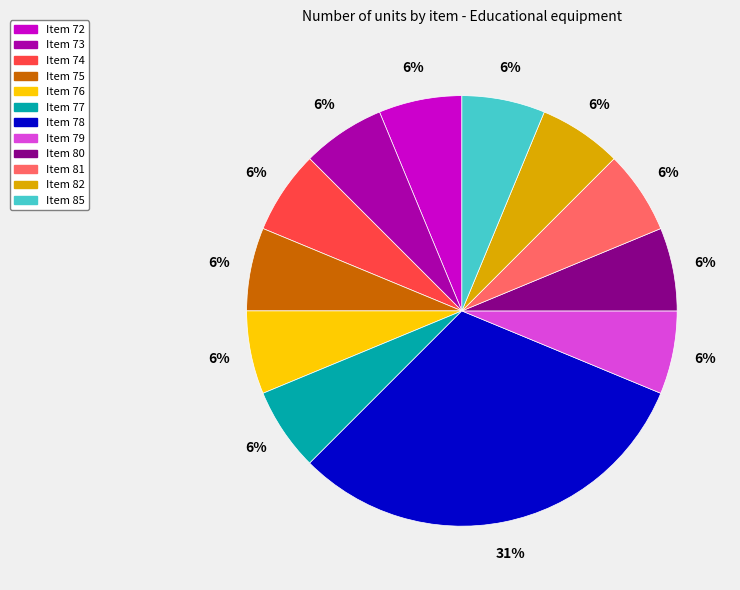

Is there any slice that represents more than half of the pie?

No